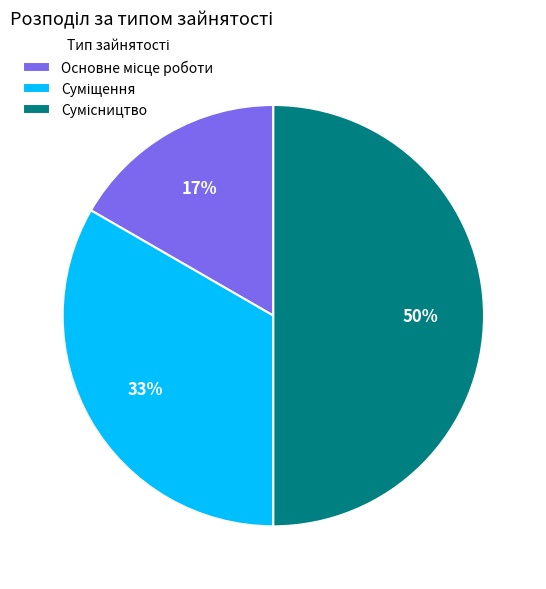

To the nearest percent, what is the difference between the largest and smallest slice percentages?

33%